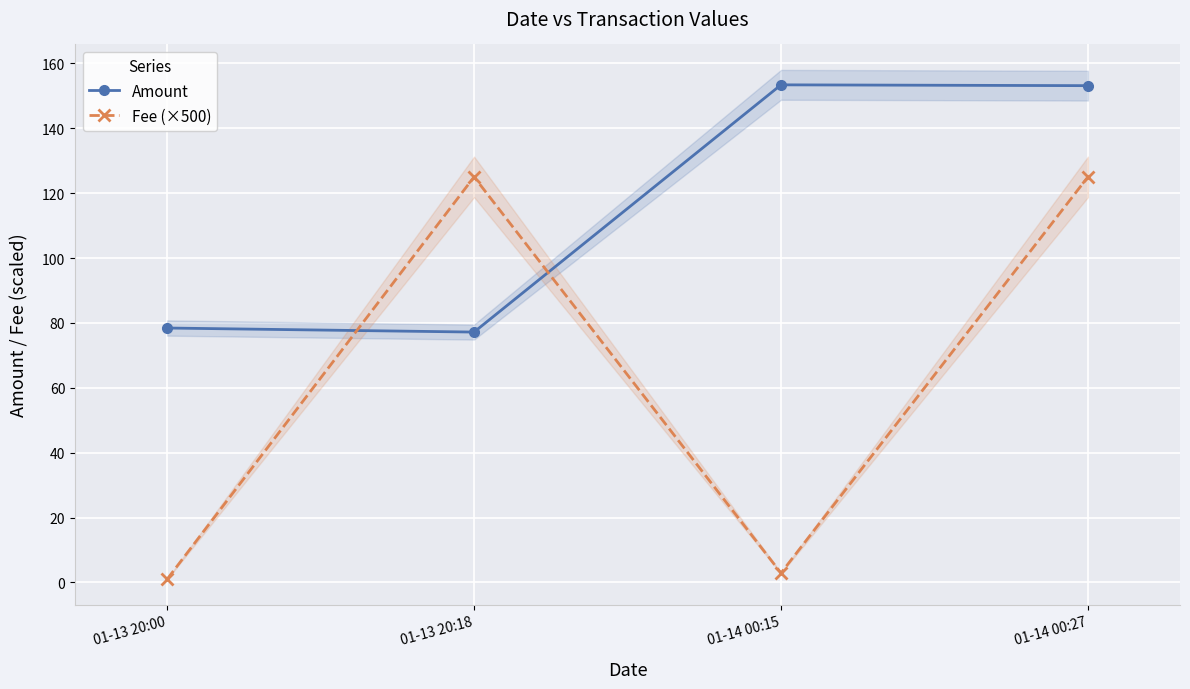

Reading left to right, what are all the values shown in this chart?

Amount: 01-13 20:00=78.4	01-13 20:18=77.2	01-14 00:15=153.4	01-14 00:27=153.1
Fee (×500): 01-13 20:00=1.0	01-13 20:18=125.0	01-14 00:15=2.9	01-14 00:27=125.0